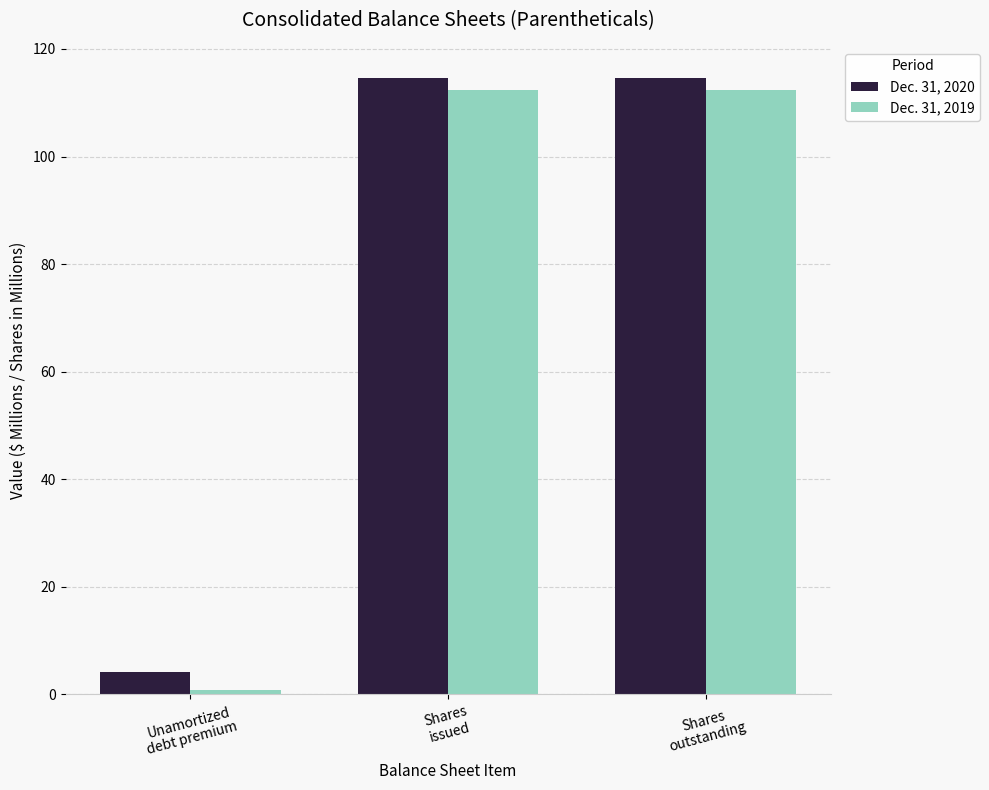

Reading left to right, extract all data points from this chart.

Dec. 31, 2020: Unamortized
debt premium=4.2	Shares
issued=114.7	Shares
outstanding=114.7
Dec. 31, 2019: Unamortized
debt premium=0.9	Shares
issued=112.4	Shares
outstanding=112.4